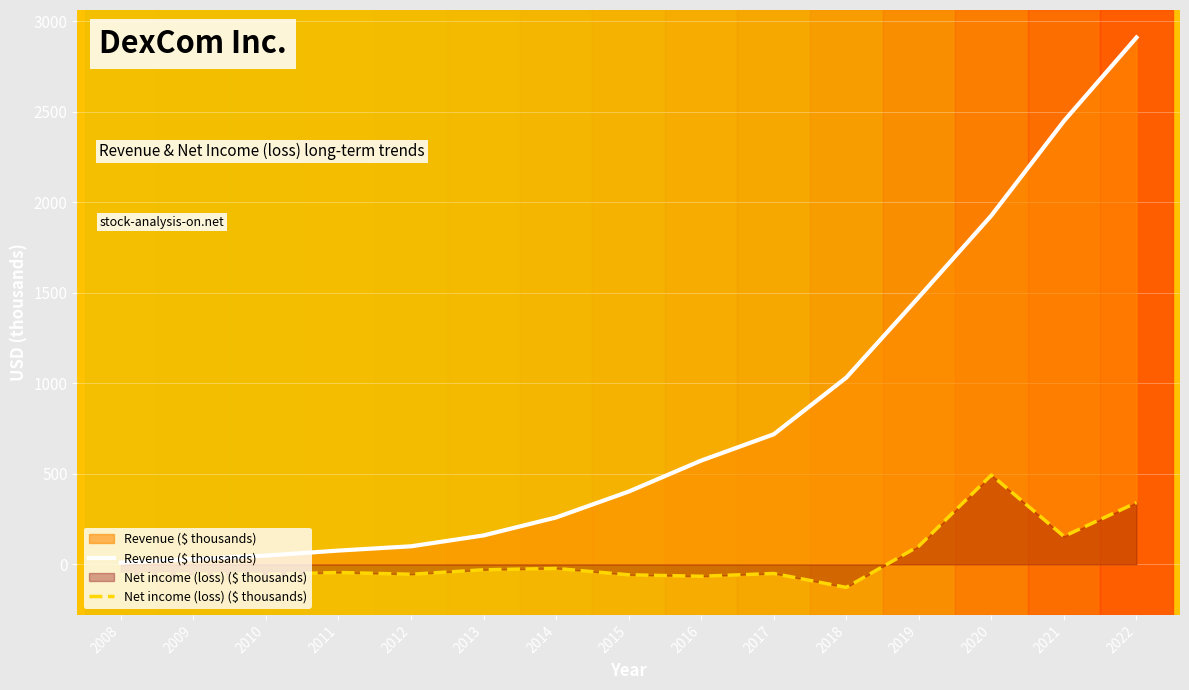

How many data points in Net income (loss) ($ thousands) are less than -50?

8